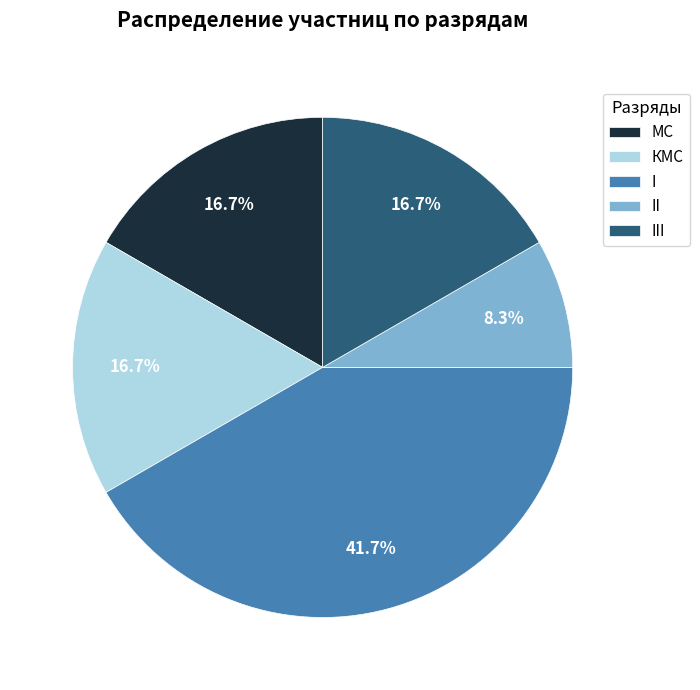

Count the number of slices in the pie.

5